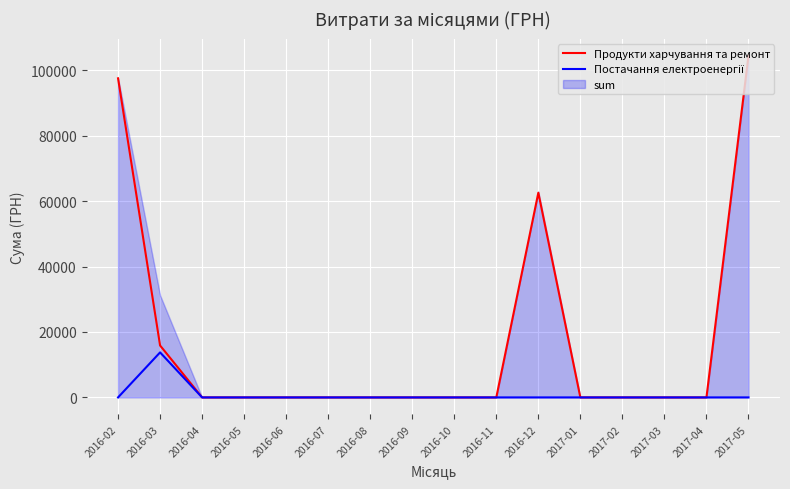

Which series changed the most between 2016-08 and 2016-09?

Продукти харчування та ремонт